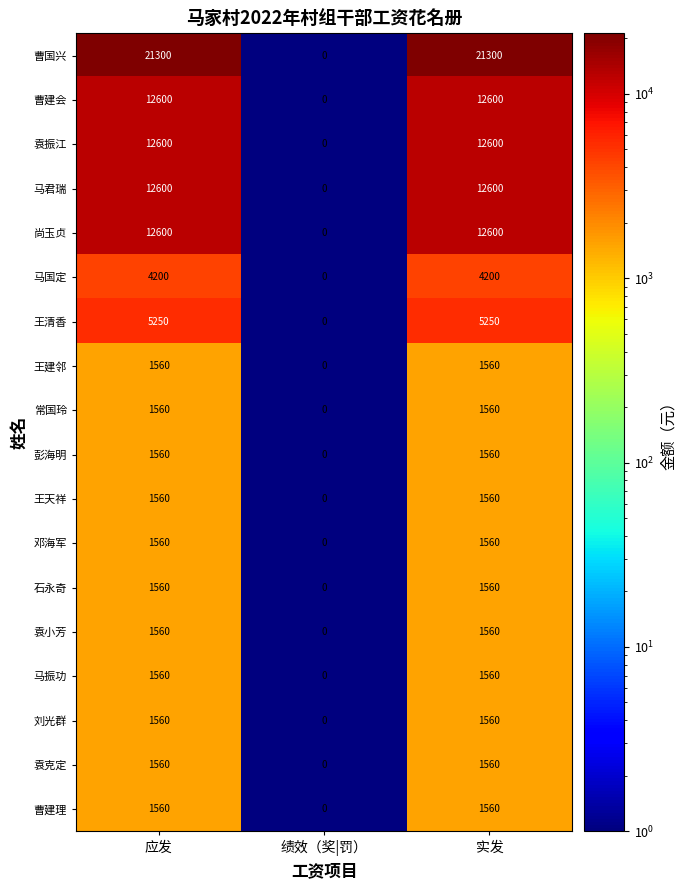

What is the sum of all 袁克定 values?

3120